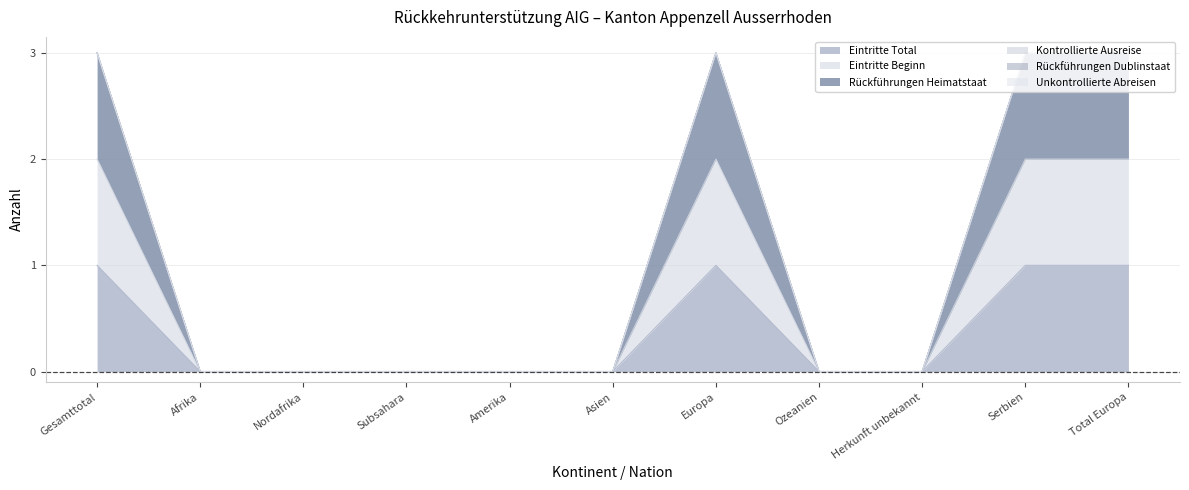

Reading left to right, what are all the values shown in this chart?

Eintritte Total: 1	0	0	0	0	0	1	0	0	1	1
Eintritte Beginn: 2	0	0	0	0	0	2	0	0	2	2
Rückführungen Heimatstaat: 3	0	0	0	0	0	3	0	0	3	3